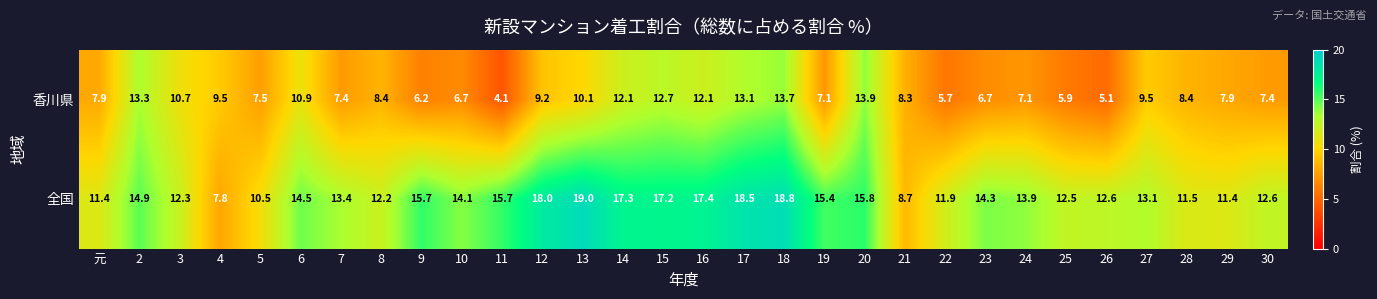

What is the spread (max minus min) of values at 23?

7.6